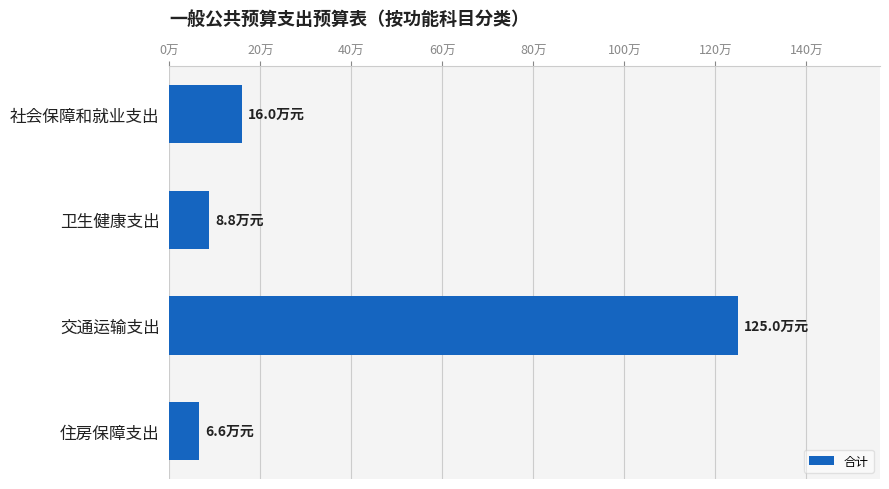

List the labels in order of value, smallest first.

住房保障支出, 卫生健康支出, 社会保障和就业支出, 交通运输支出